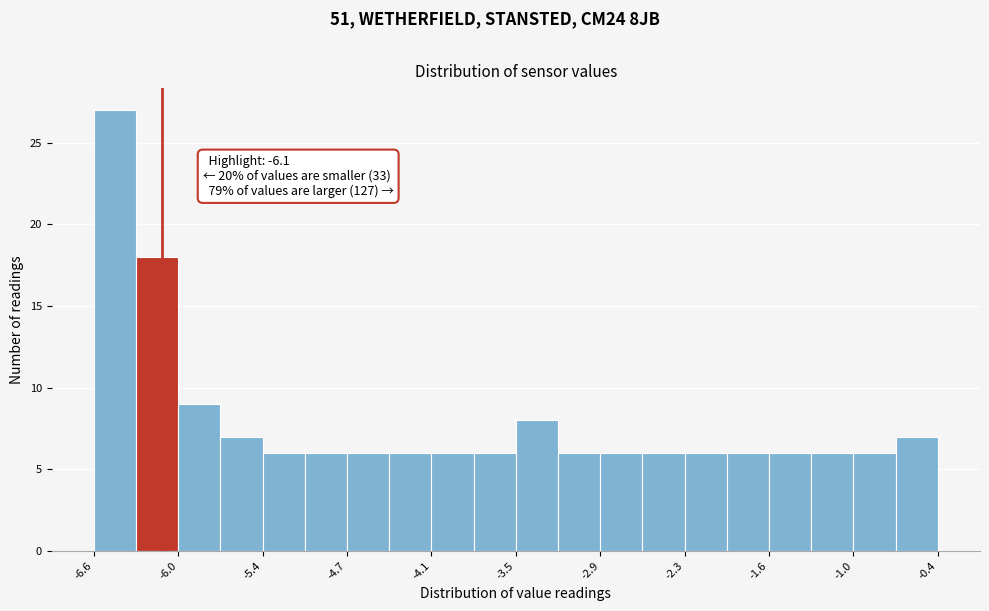

Around what value on the x-axis is the tallest bar? Give the approximate position of its centre, as read against the axis.

-6.4